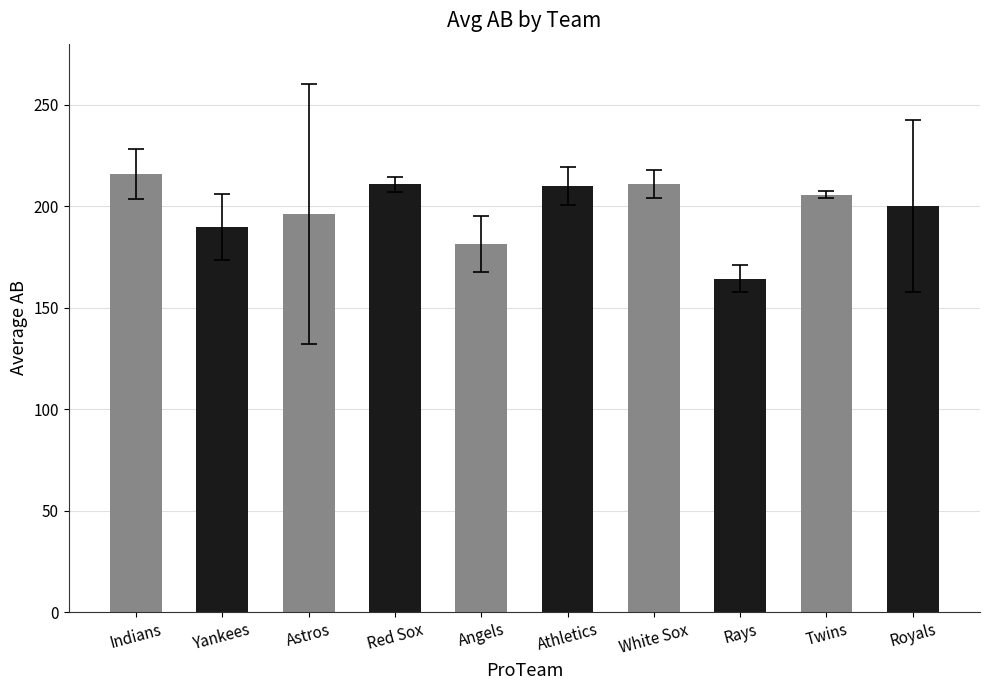

What is the minimum value shown in the chart?

164.2